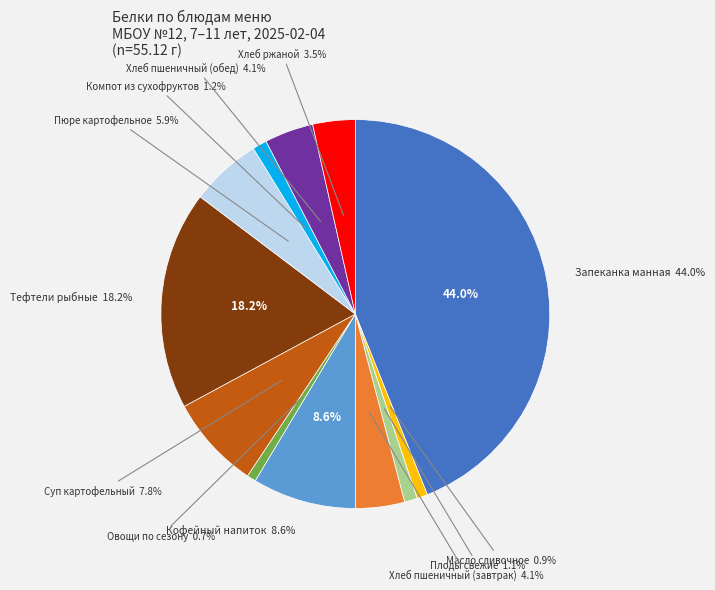

Approximately how many times larger is the value at Овощи по сезону compared to Пюре картофельное?

0.1